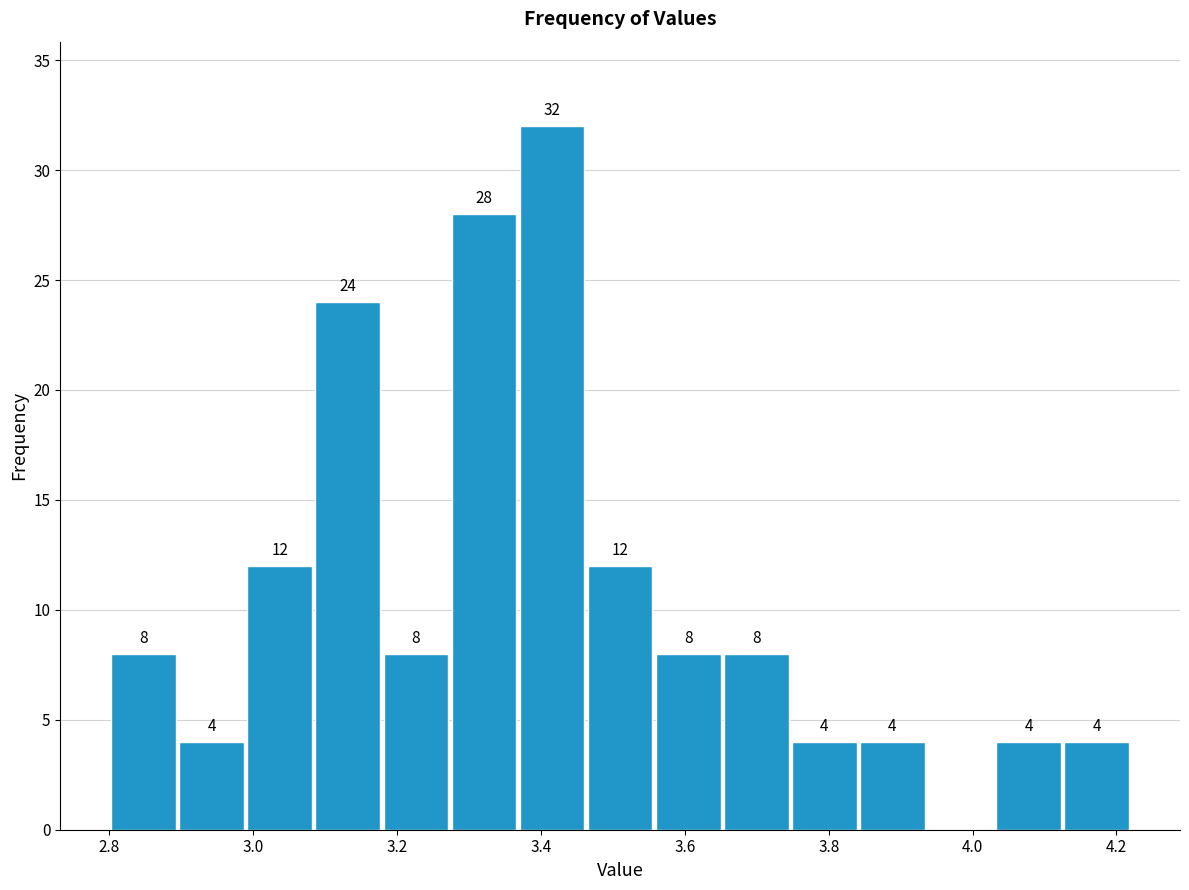

Which range on the x-axis has the tallest bar?

3.36 to 3.46